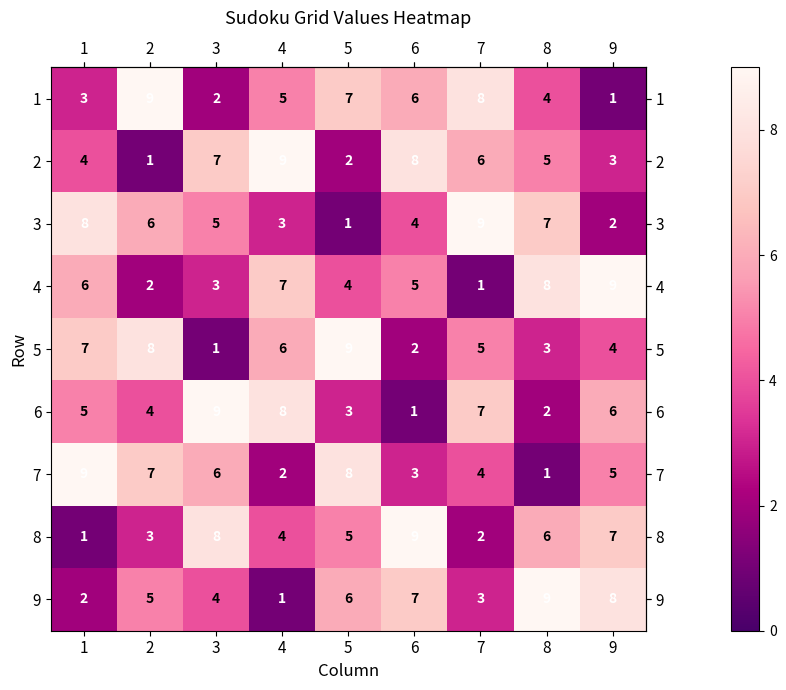

Rank the series at 6 from lowest to highest value.

6, 5, 7, 3, 4, 1, 9, 2, 8